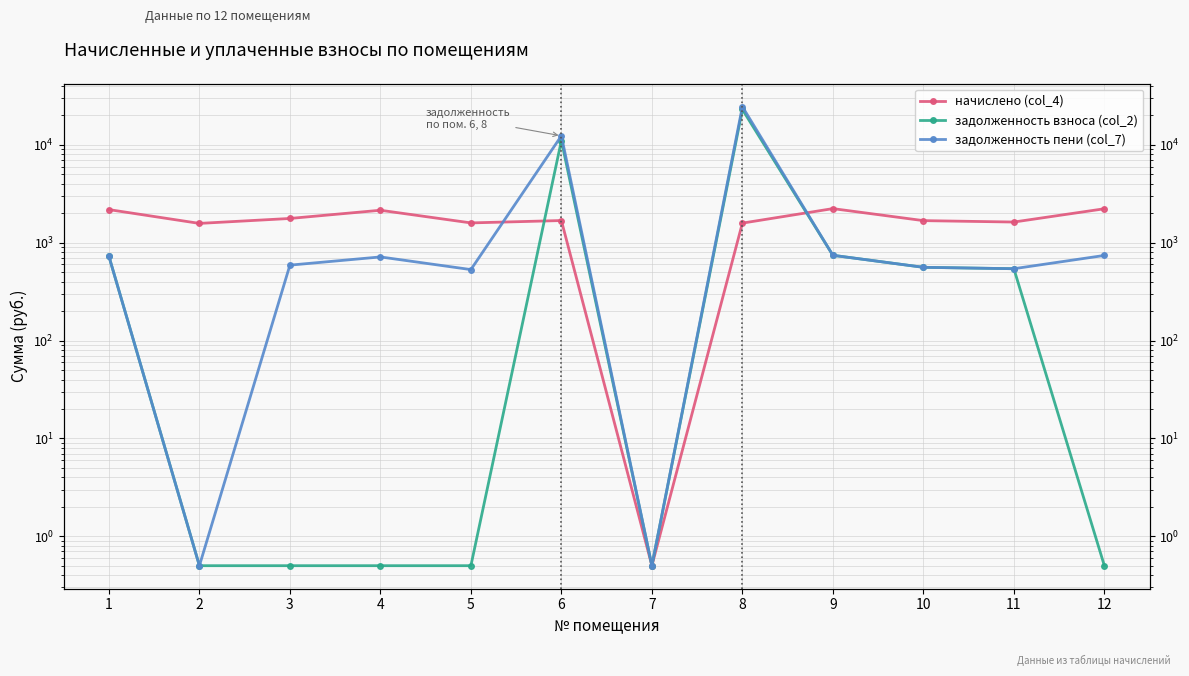

Between 3 and 4, which series saw the biggest shift?

начислено (col_4)